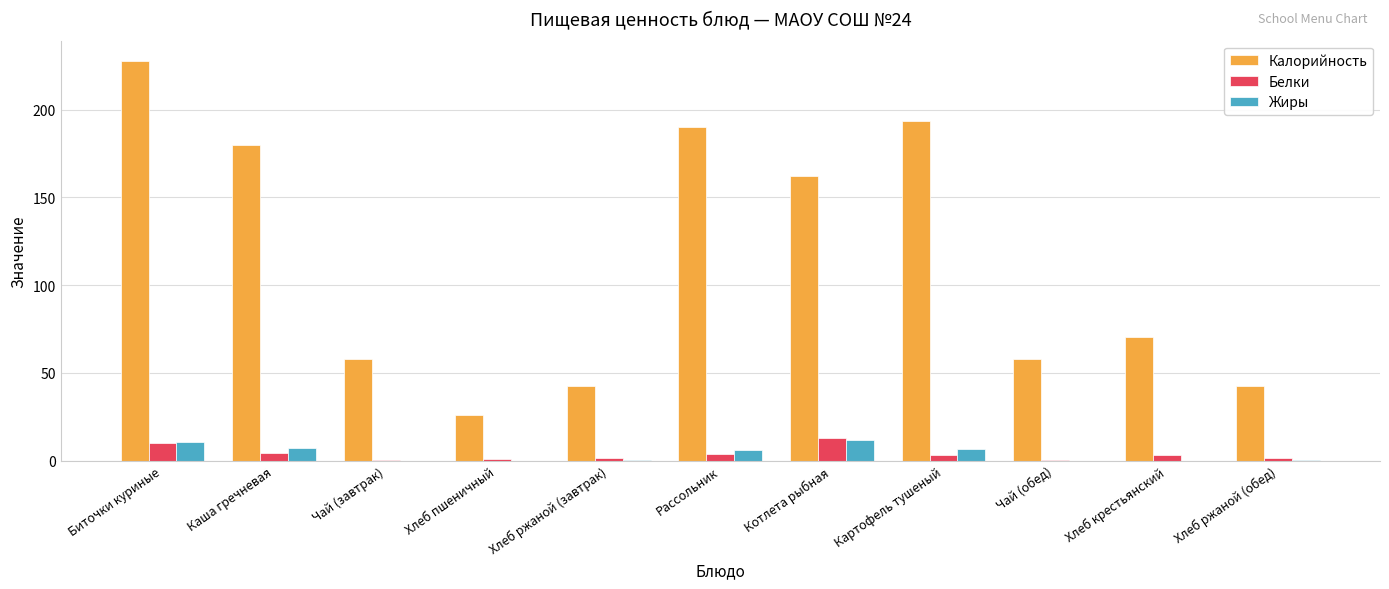

What is the sum of all Жиры values?

42.3